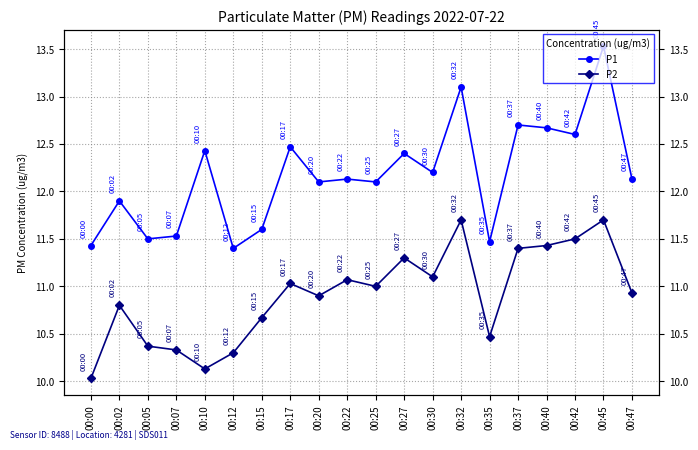

Is it true that P2 equals 4.9 at 00:20?

False